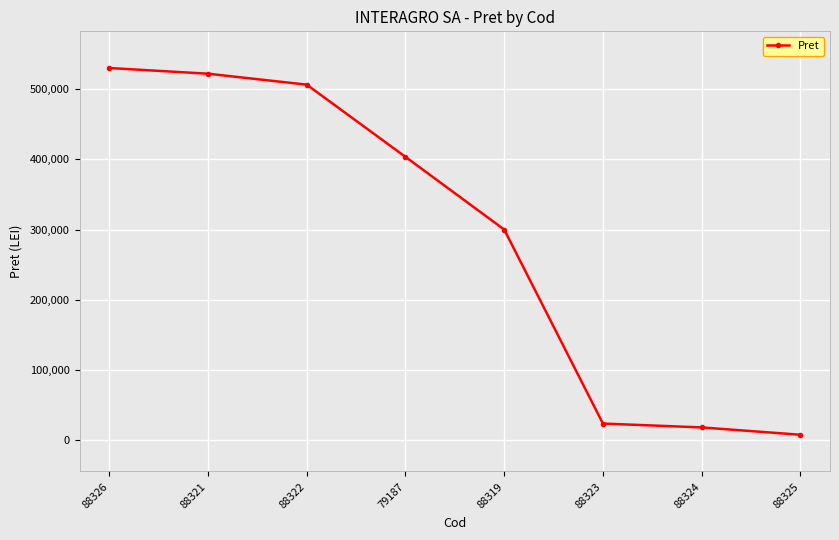

At which label is the value closest to 268872?

88319